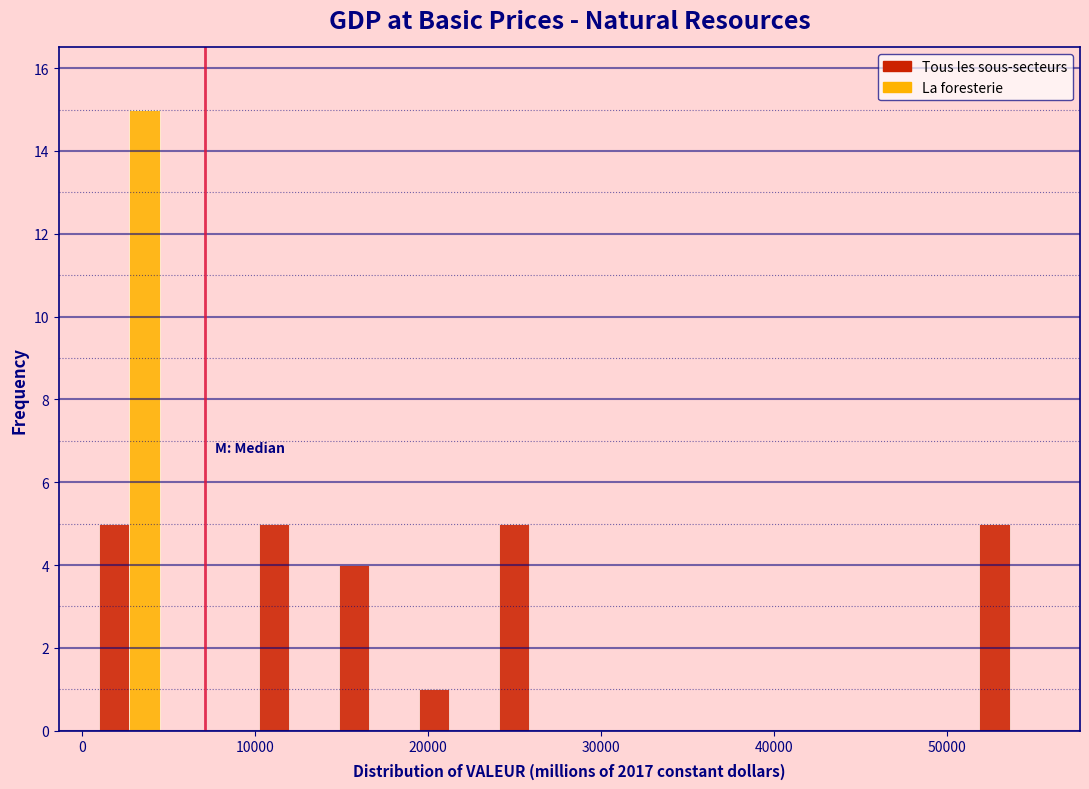

Reading left to right, list every range on the x-axis with the height of the bar of each series over it. Neither the bar edges nor the heights are printed on the chart, so give them approximately, as read against the axes.

0 to 5000: Tous les sous-secteurs=5	La foresterie=15
5000 to 10000: Tous les sous-secteurs=0	La foresterie=0
10000 to 14000: Tous les sous-secteurs=5	La foresterie=0
14000 to 19000: Tous les sous-secteurs=4	La foresterie=0
19000 to 24000: Tous les sous-secteurs=1	La foresterie=0
24000 to 28000: Tous les sous-secteurs=5	La foresterie=0
28000 to 33000: Tous les sous-secteurs=0	La foresterie=0
33000 to 37000: Tous les sous-secteurs=0	La foresterie=0
37000 to 42000: Tous les sous-secteurs=0	La foresterie=0
42000 to 47000: Tous les sous-secteurs=0	La foresterie=0
47000 to 51000: Tous les sous-secteurs=0	La foresterie=0
51000 to 56000: Tous les sous-secteurs=5	La foresterie=0